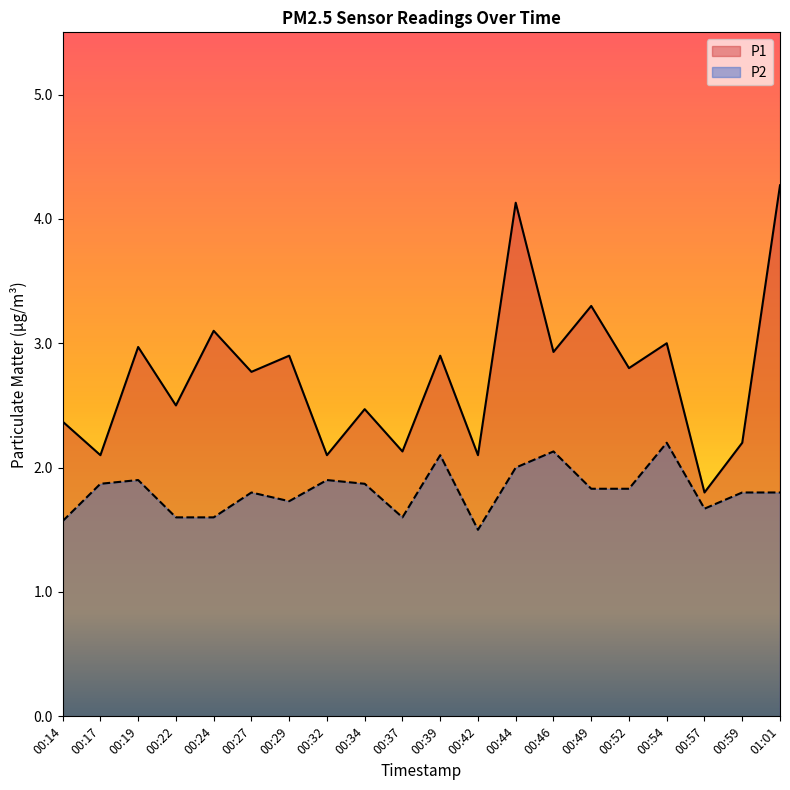

Where is P2 nearest to the value 1?

00:42